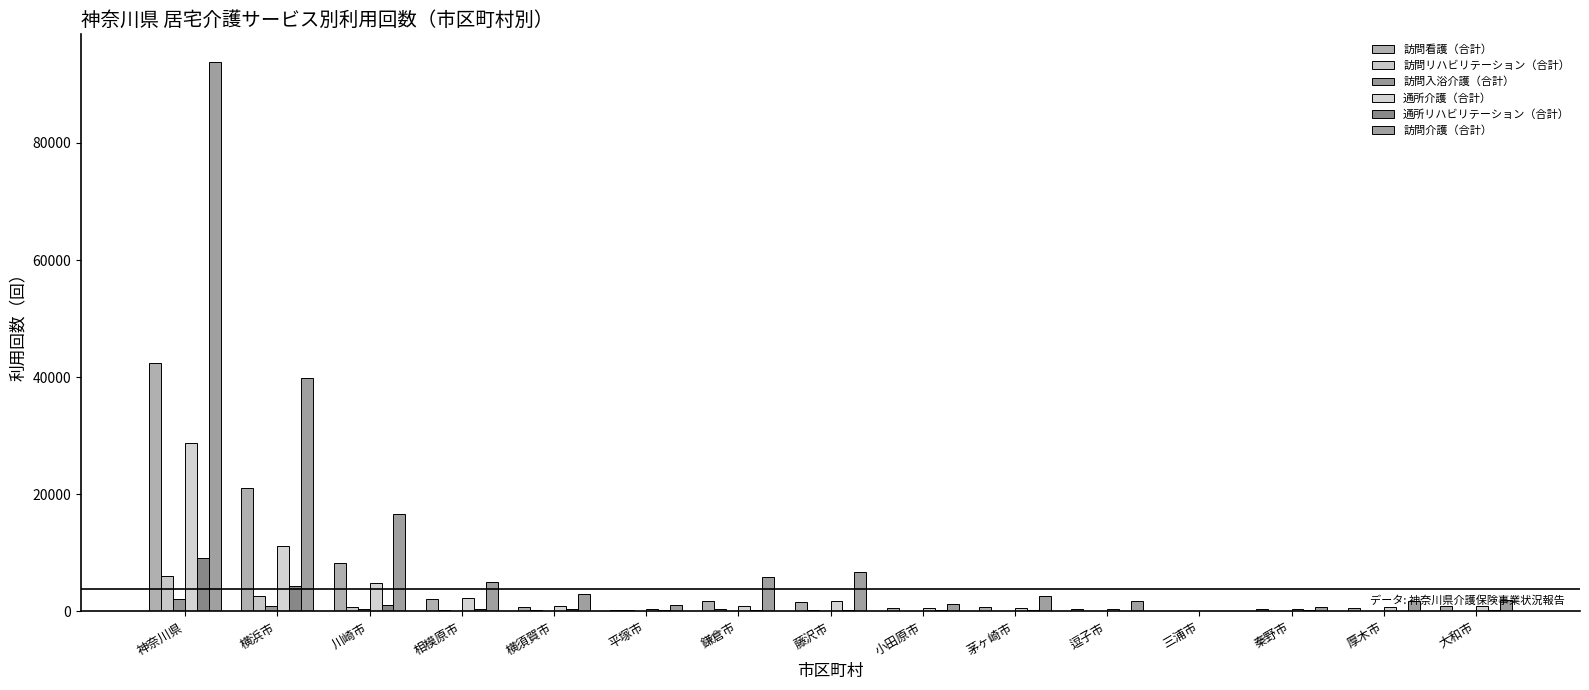

How many groups of bars are there?

15